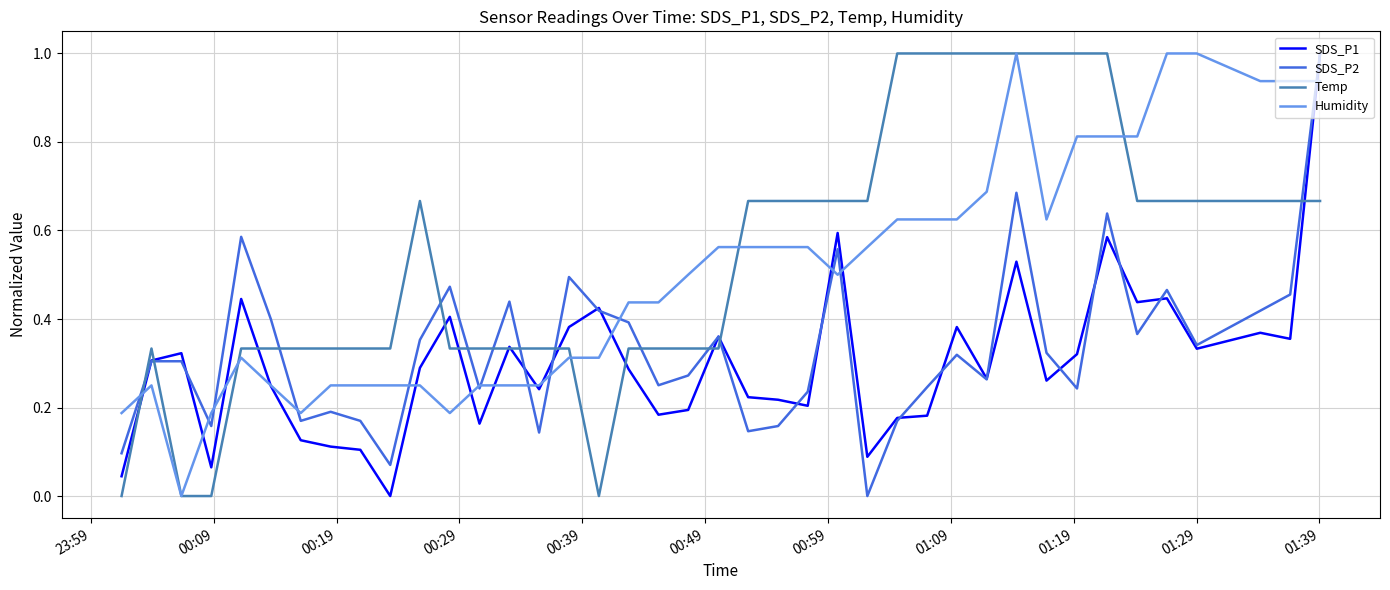

What is the greatest value displayed?

1.0